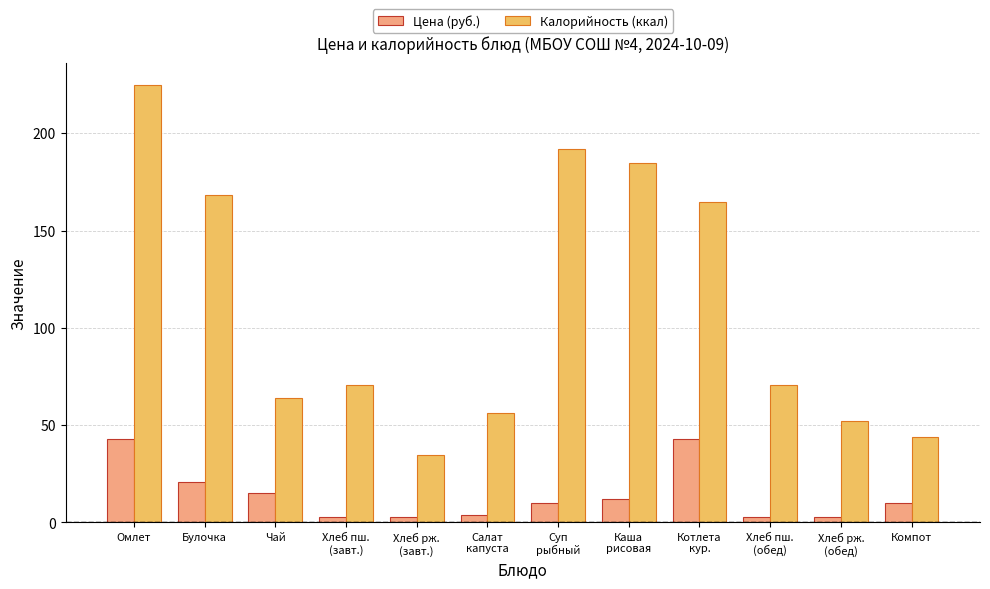

Read the Калорийность (ккал) value at Хлеб рж.
(обед).

52.2